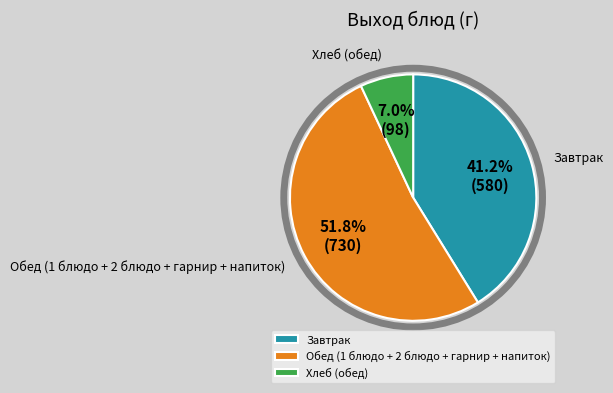

How many slices are in this pie chart?

3